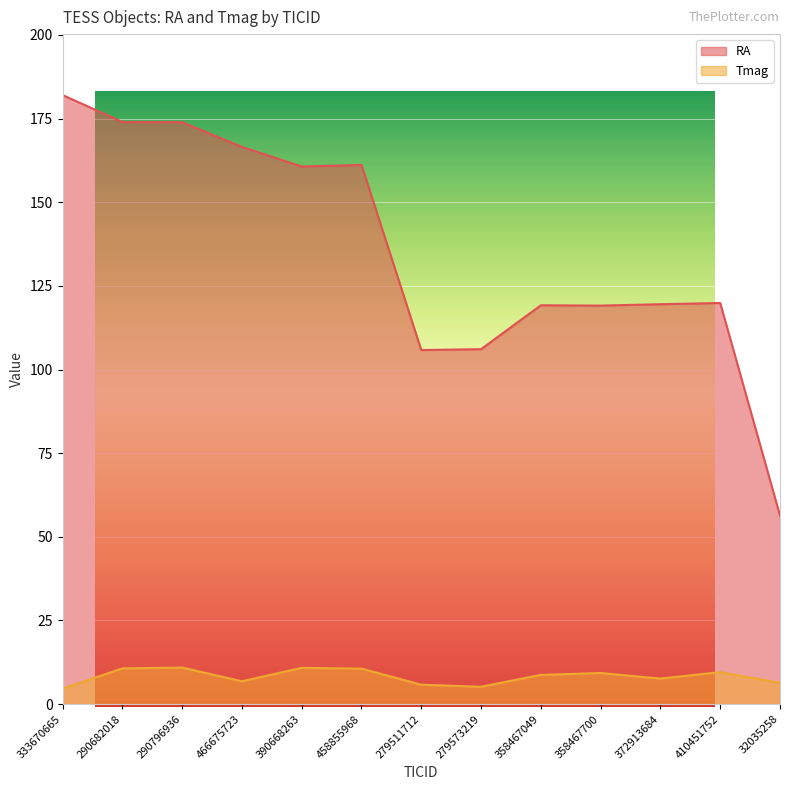

What is the label of the 9th point from the left?

358467049